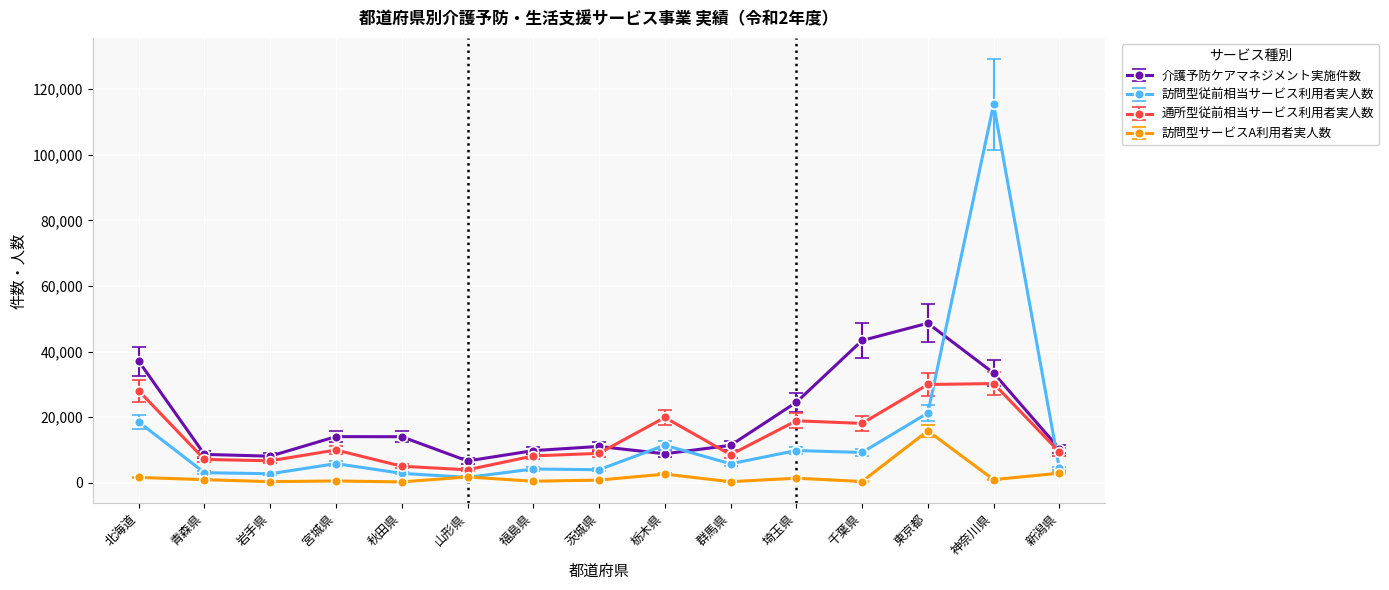

At which label does 訪問型サービスA利用者実人数 reach its peak?

東京都